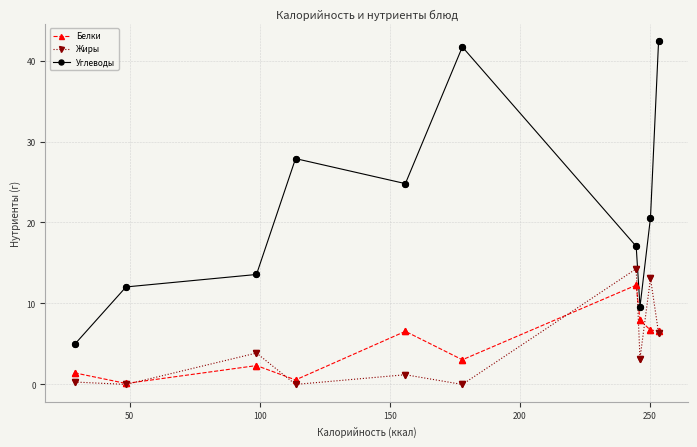

Which series has the largest range (max minus min)?

Углеводы